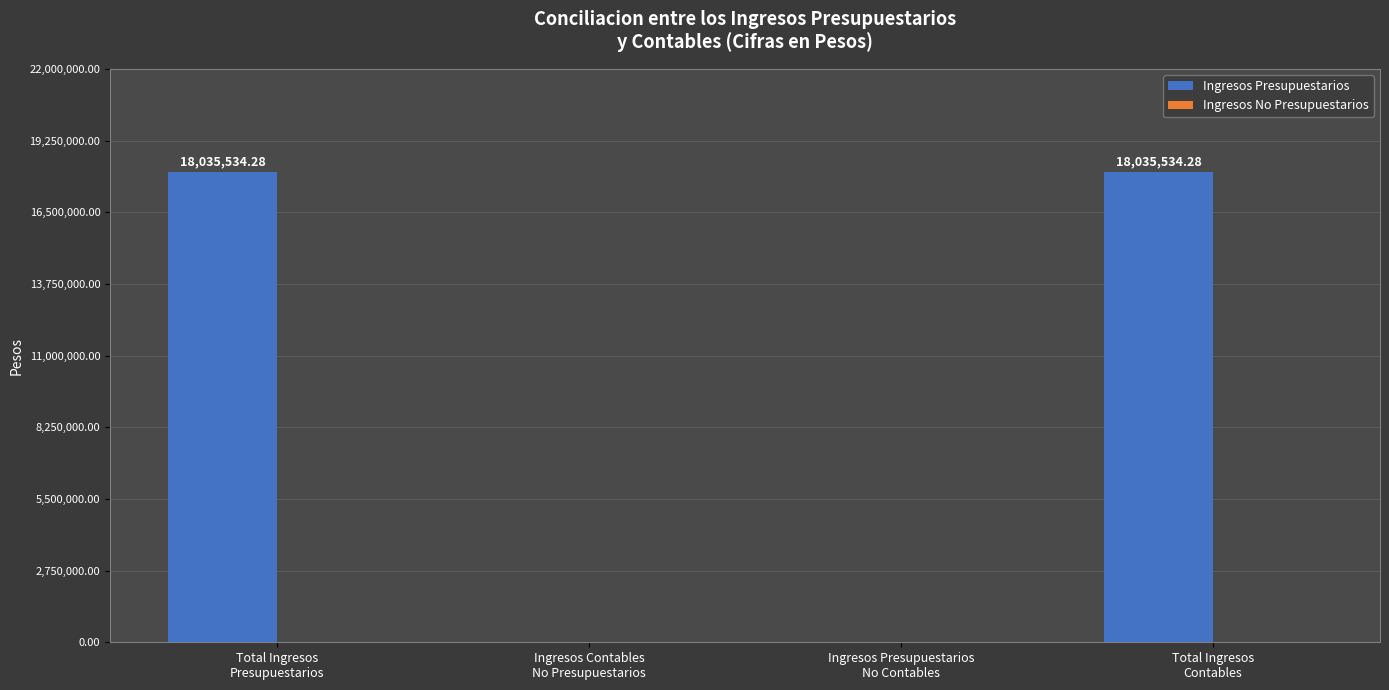

Are the bars horizontal?

No